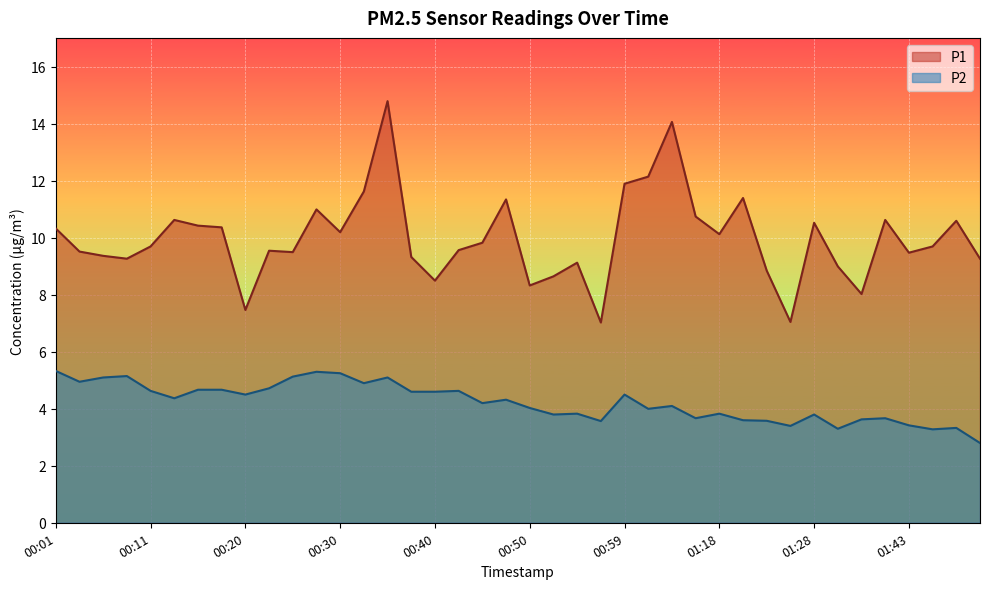

Count the number of categories in the chart.

40